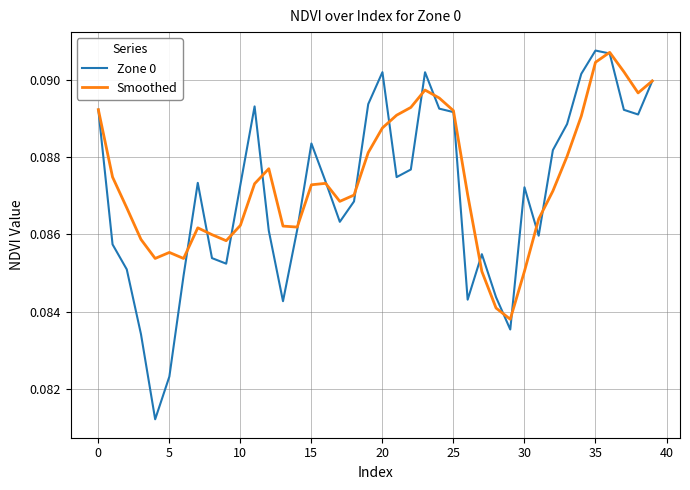

Which series has the largest range (max minus min)?

Zone 0